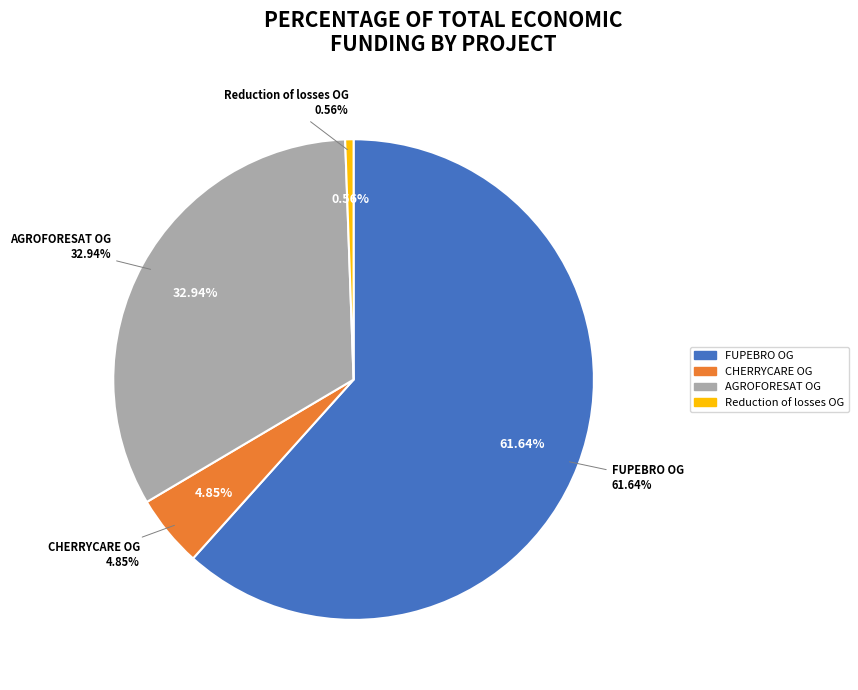

Is CHERRYCARE Operational Group the majority of the pie?

No